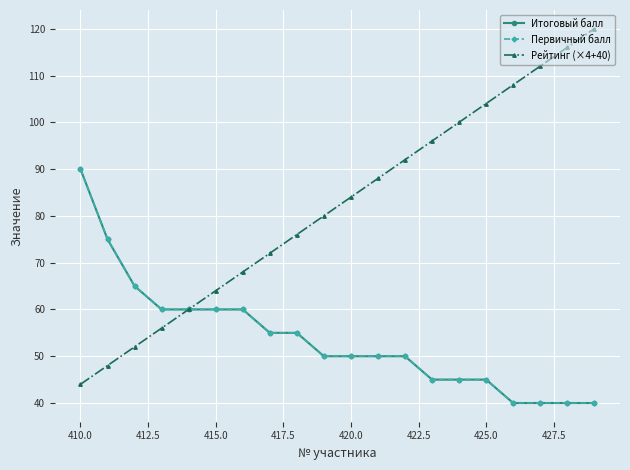

Is this an area chart (filled region under the line)?

No